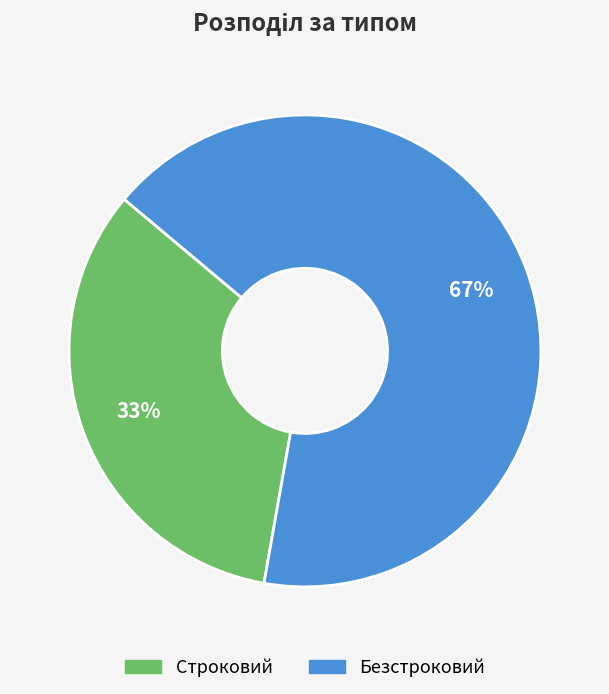

To the nearest percent, what is the average slice percentage?

50%